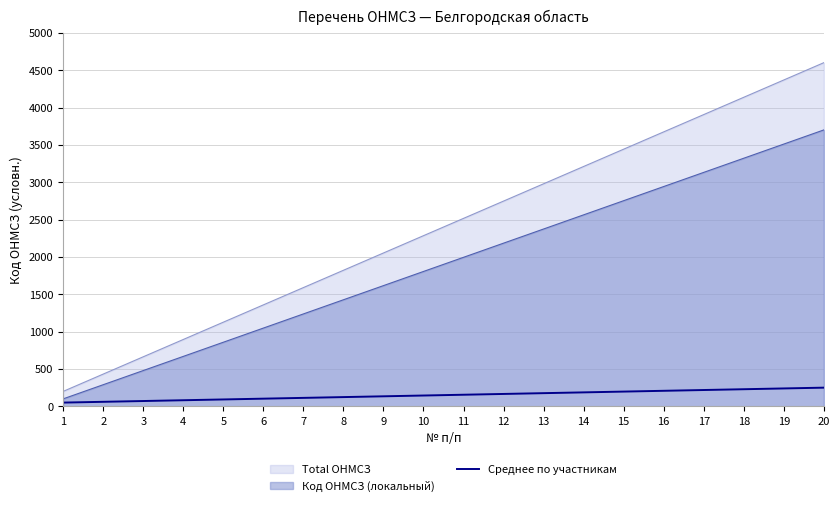

The chart shows a value of 27.3 at 3. True or false?

False